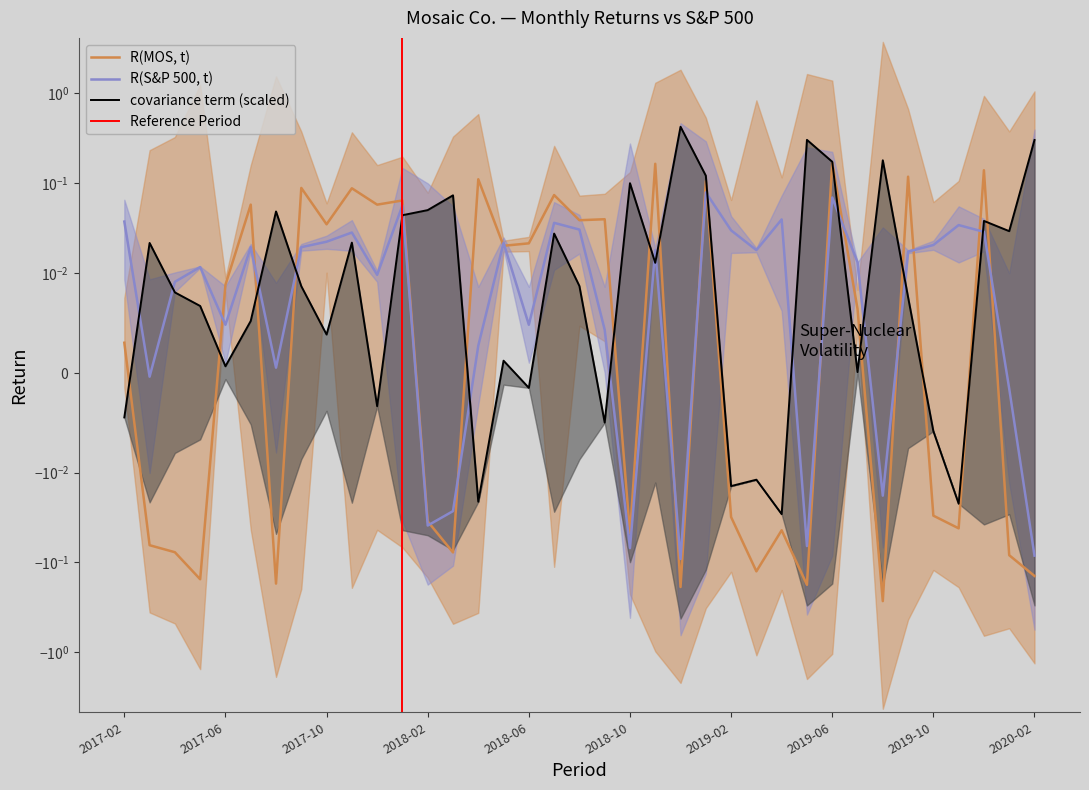

At which label is R(S&P 500, t) closest to 0?

2017-03